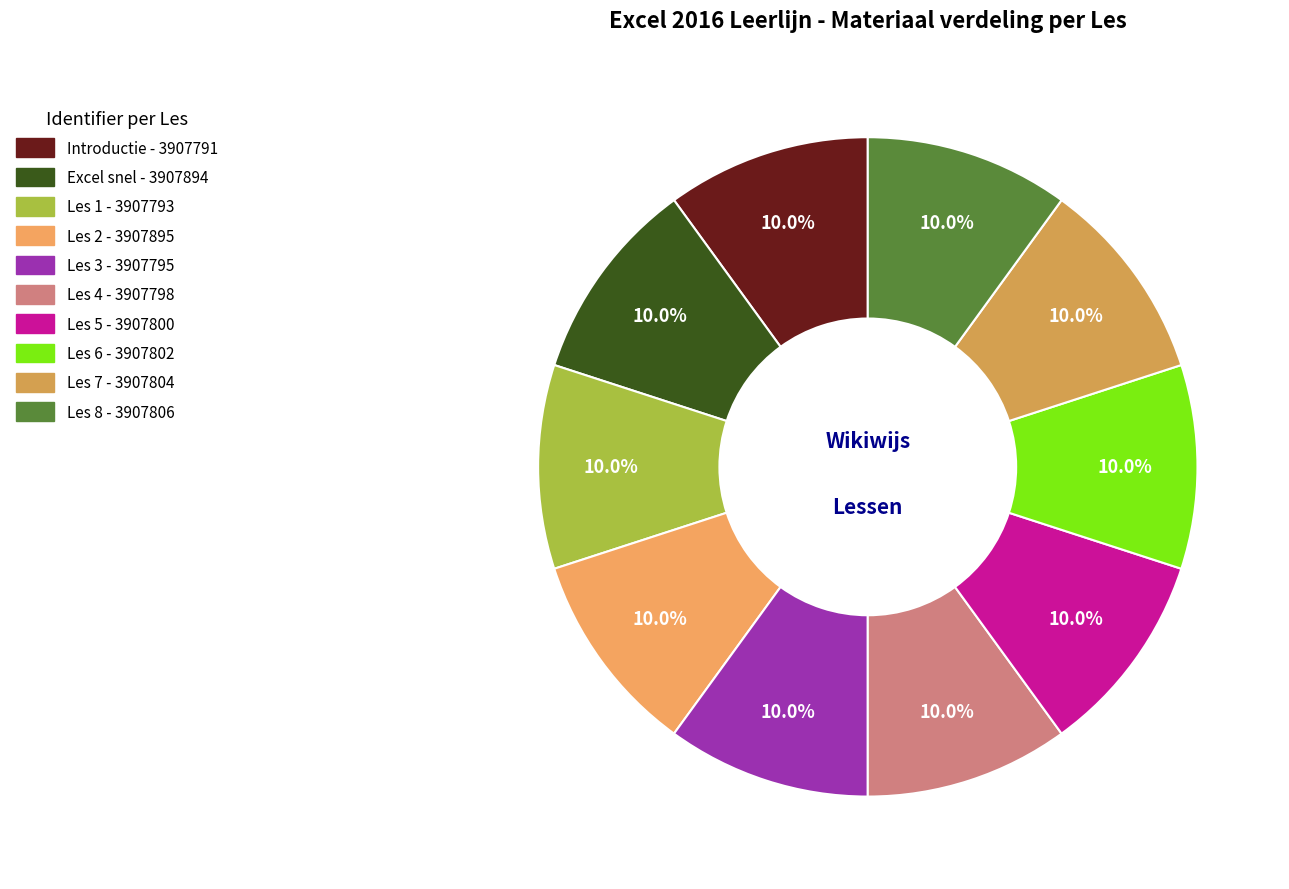

Count the number of slices in the pie.

10